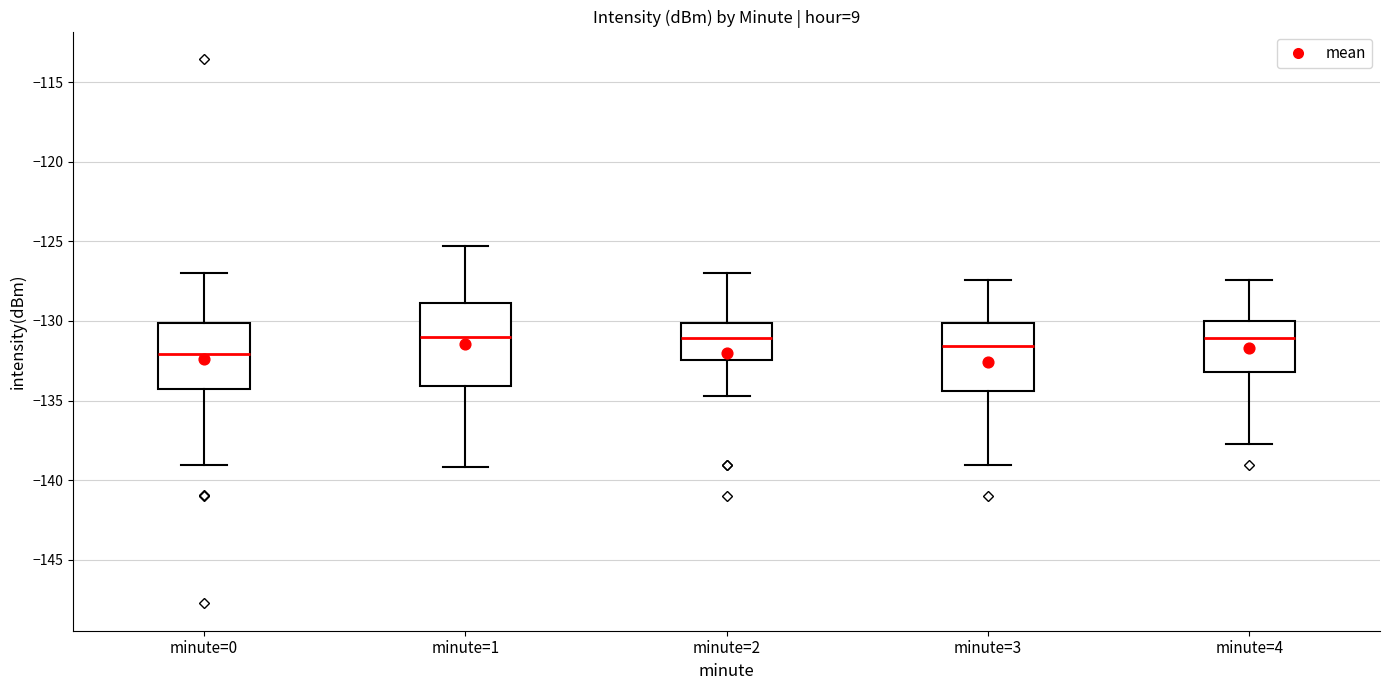

Reading left to right, transcribe this box plot: for each box, give where its median line is, the range the box spans, and where its two whiskers end, as read against the y-axis. The values are not printed on the chart, so give them approximately, as read against the axis.

minute=0: median -132.0, box -134.5 to -130.0, whiskers -139.0 to -127.0
minute=1: median -131.0, box -134.0 to -129.0, whiskers -139.0 to -125.5
minute=2: median -131.0, box -132.5 to -130.0, whiskers -134.5 to -127.0
minute=3: median -131.5, box -134.5 to -130.0, whiskers -139.0 to -127.5
minute=4: median -131.0, box -133.0 to -130.0, whiskers -137.5 to -127.5